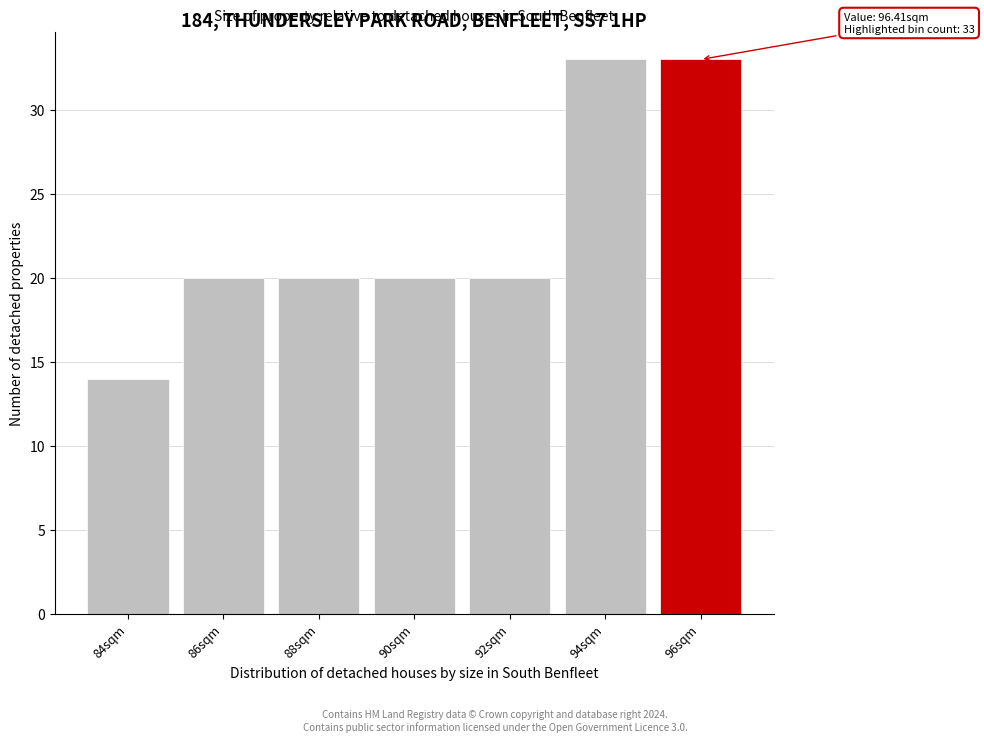

Reading left to right, what are all the values shown in this chart?

84sqm=14	86sqm=20	88sqm=20	90sqm=20	92sqm=20	94sqm=33	96sqm=33